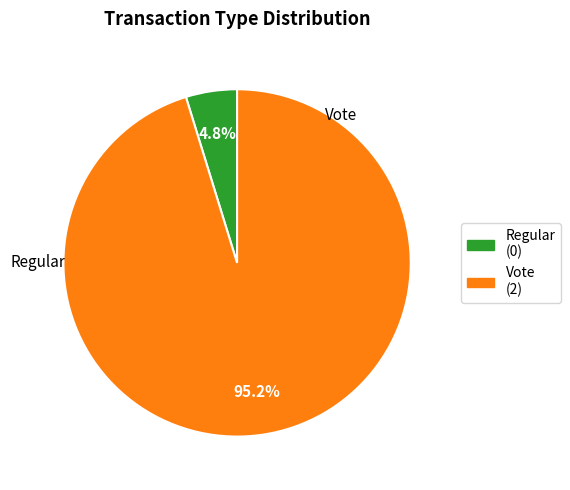

Count the number of slices in the pie.

2